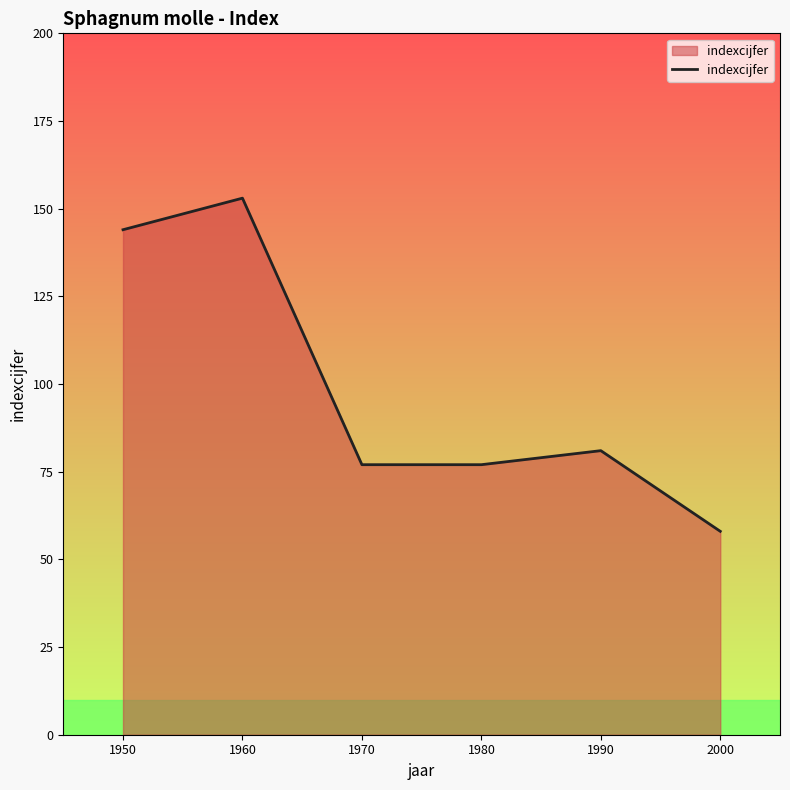

What is the maximum value shown in the chart?

153